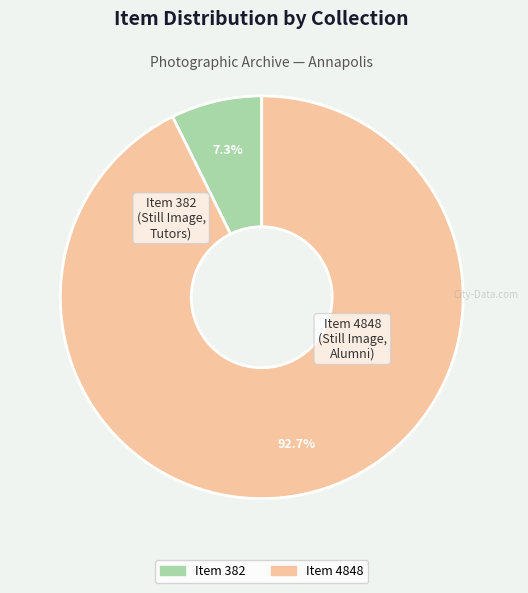

Count the number of slices in the pie.

2